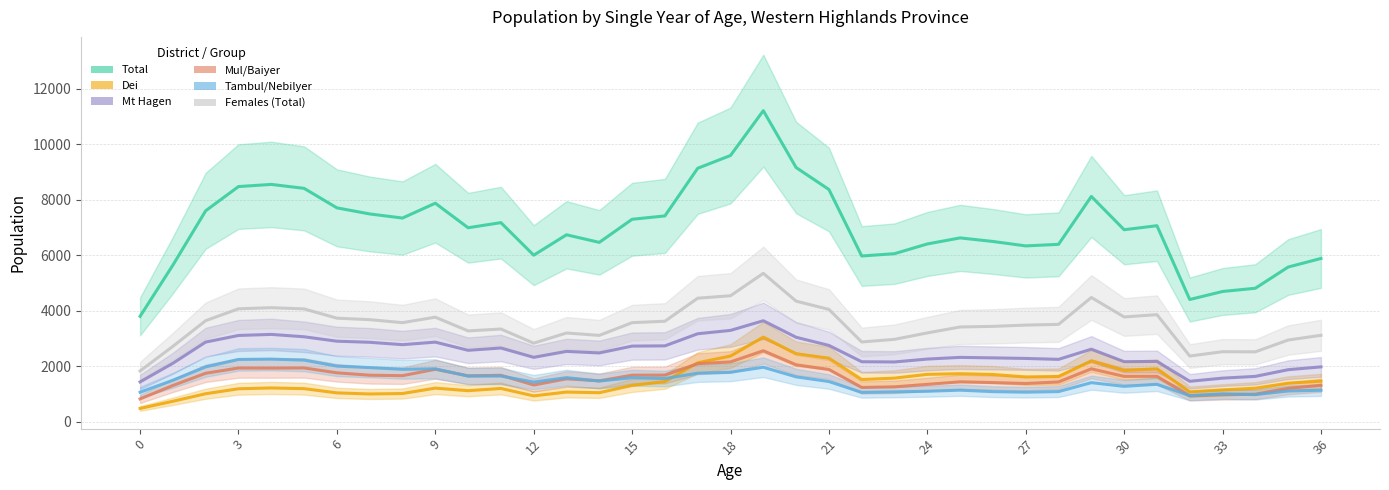

How many data points in Mt Hagen are above 2534?

19